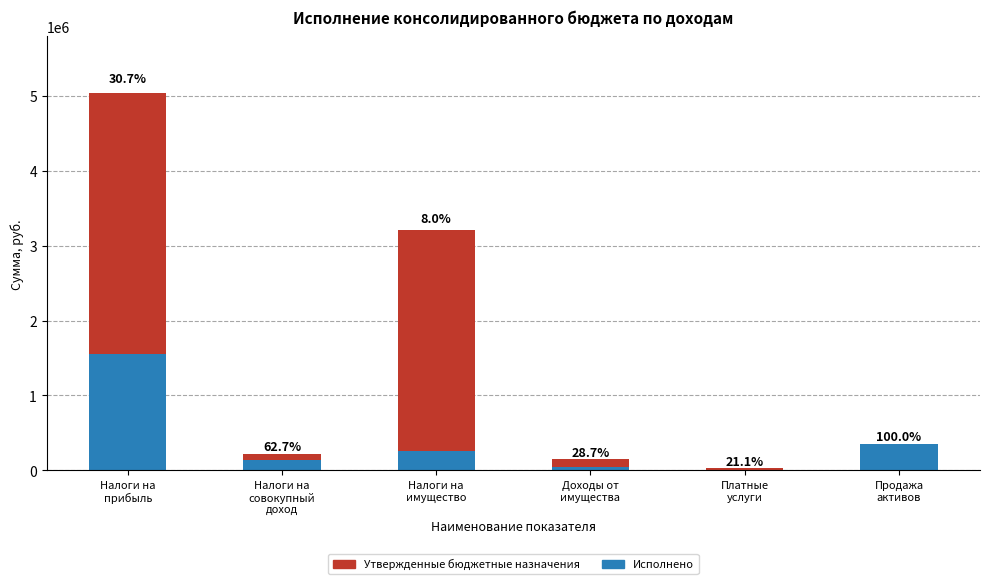

Reading left to right, what are all the values shown in this chart?

Утвержденные бюджетные назначения: Налоги на
прибыль=3491860.4	Налоги на
совокупный
доход=81911.2	Налоги на
имущество=2951345.7	Доходы от
имущества=106387.8	Платные
услуги=26973.6	Продажа
активов=-48.2
Исполнено: Налоги на
прибыль=1547539.6	Налоги на
совокупный
доход=137688.8	Налоги на
имущество=255954.3	Доходы от
имущества=42912.2	Платные
услуги=7226.4	Продажа
активов=356248.2